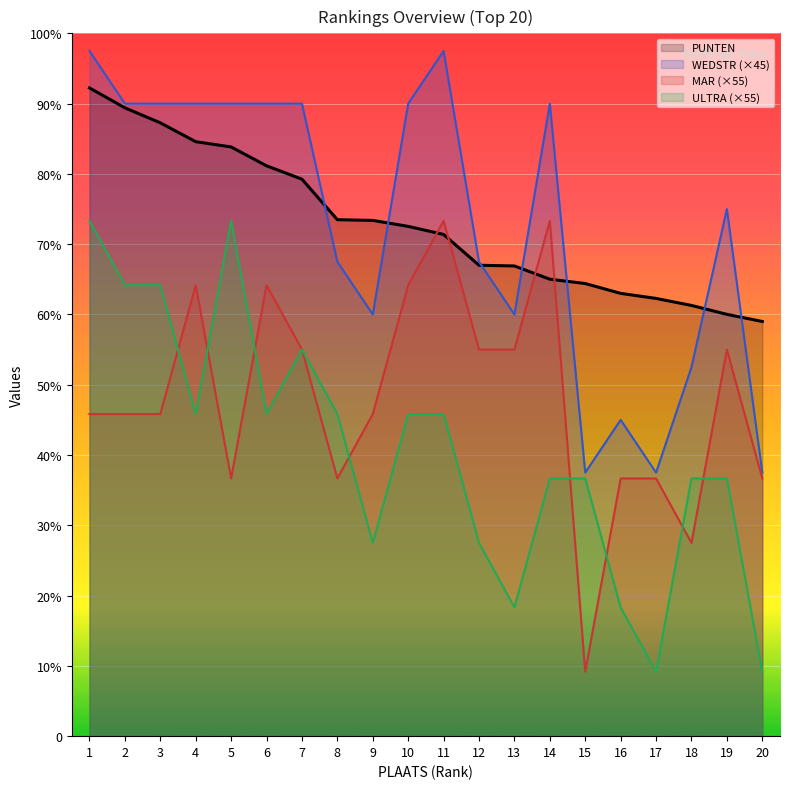

Where does the ULTRA series first go above 275?

1